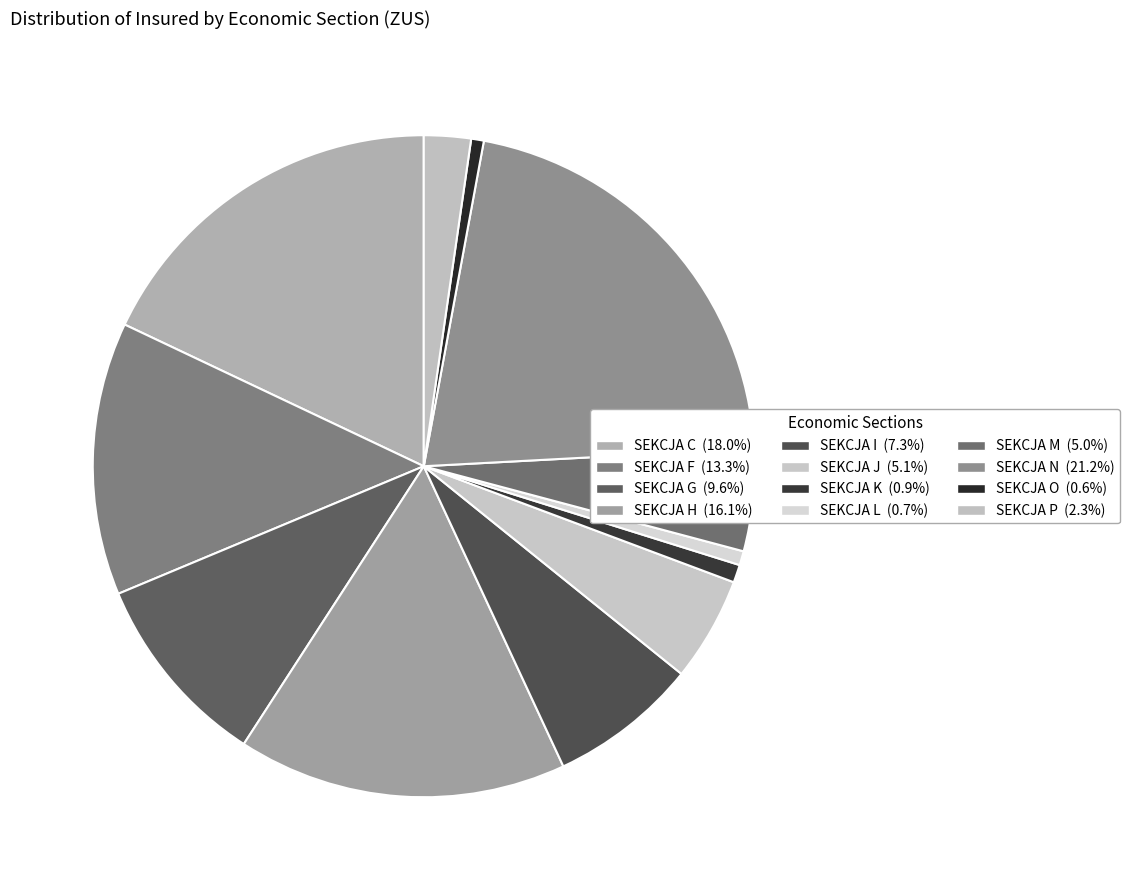

How many slices are in this pie chart?

12